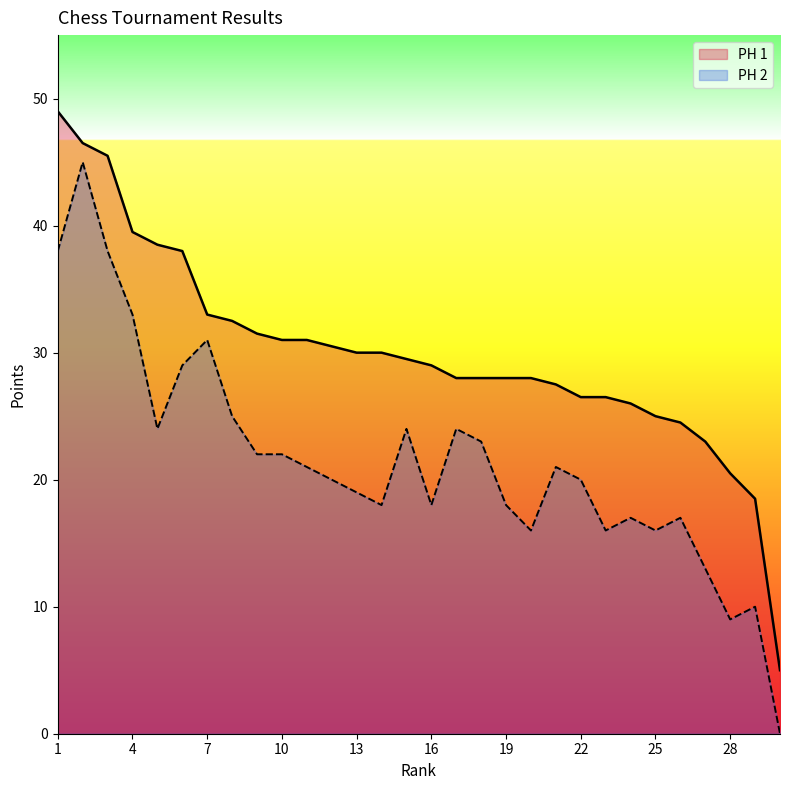

Which has a higher value, 20 or 23?

20